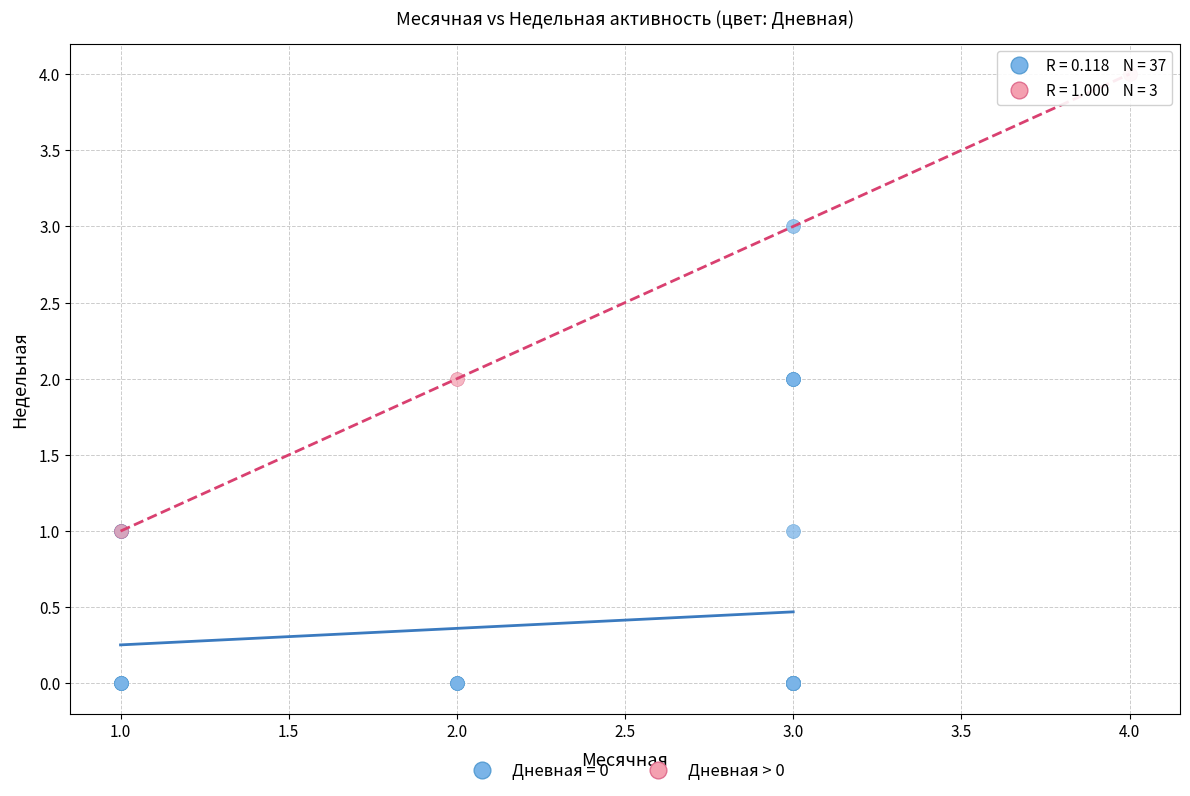

Which series reaches the minimum Y coordinate?

Дневная = 0